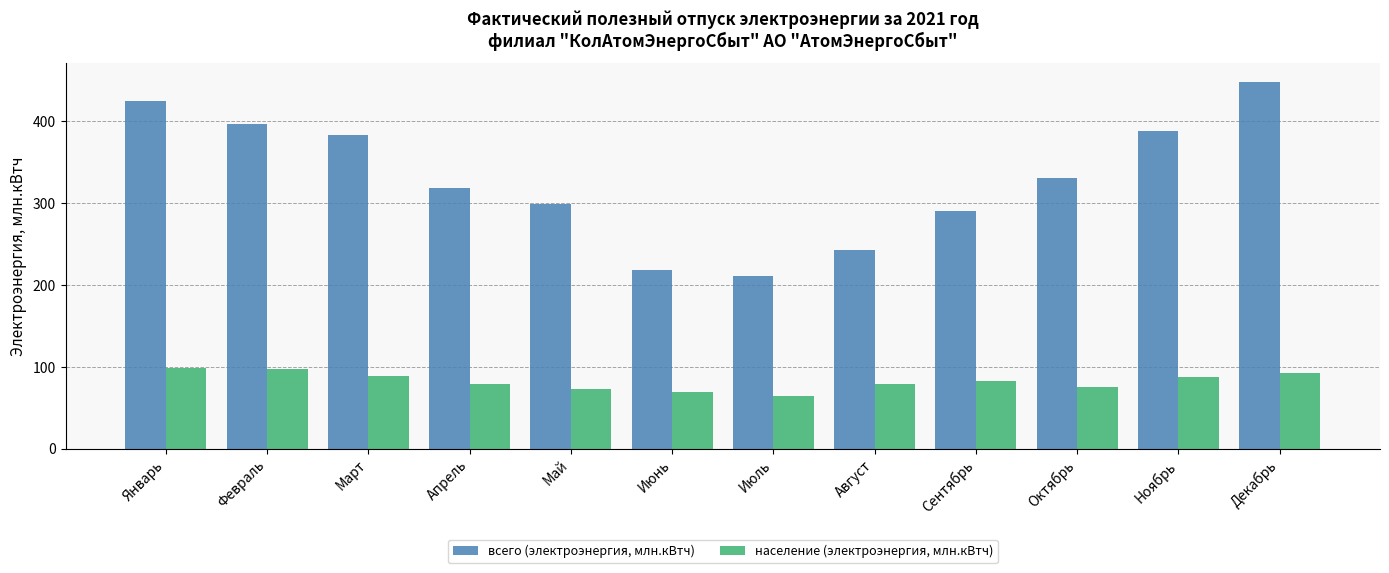

Rank the series at Июнь from lowest to highest value.

население (электроэнергия, млн.кВтч), всего (электроэнергия, млн.кВтч)